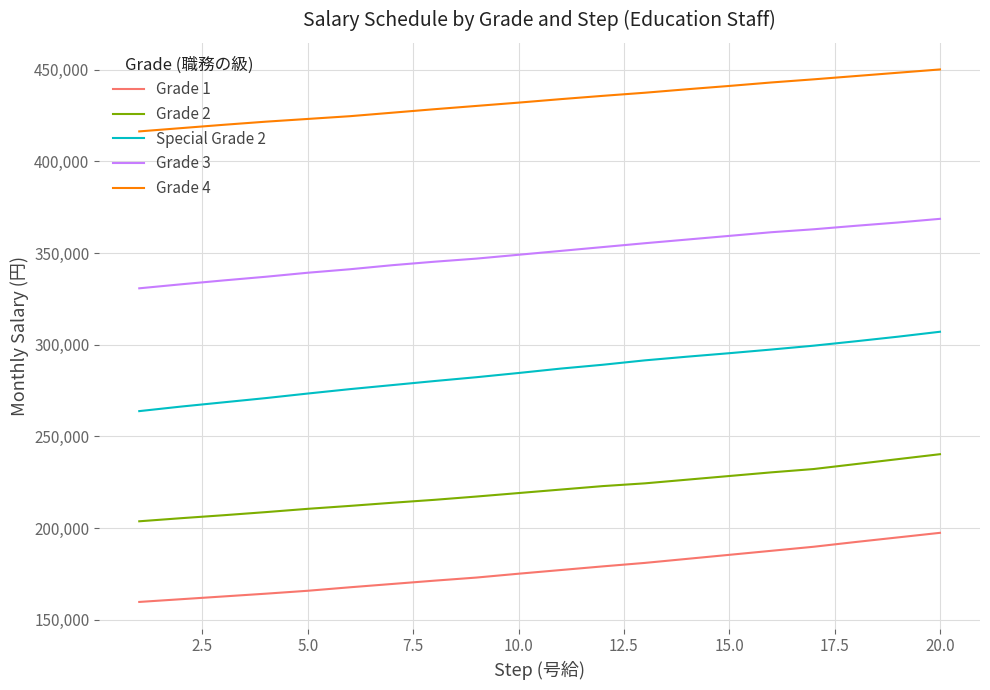

Which series has the largest range (max minus min)?

Special Grade 2